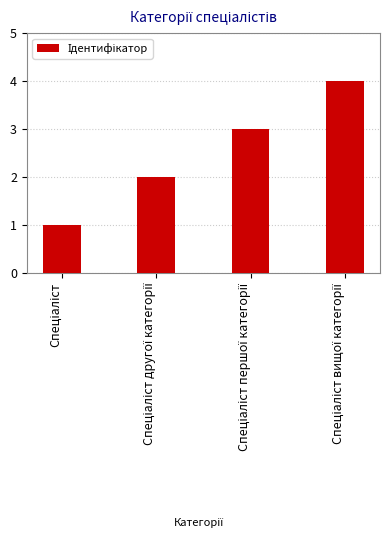

What is the difference between the maximum and minimum values?

3